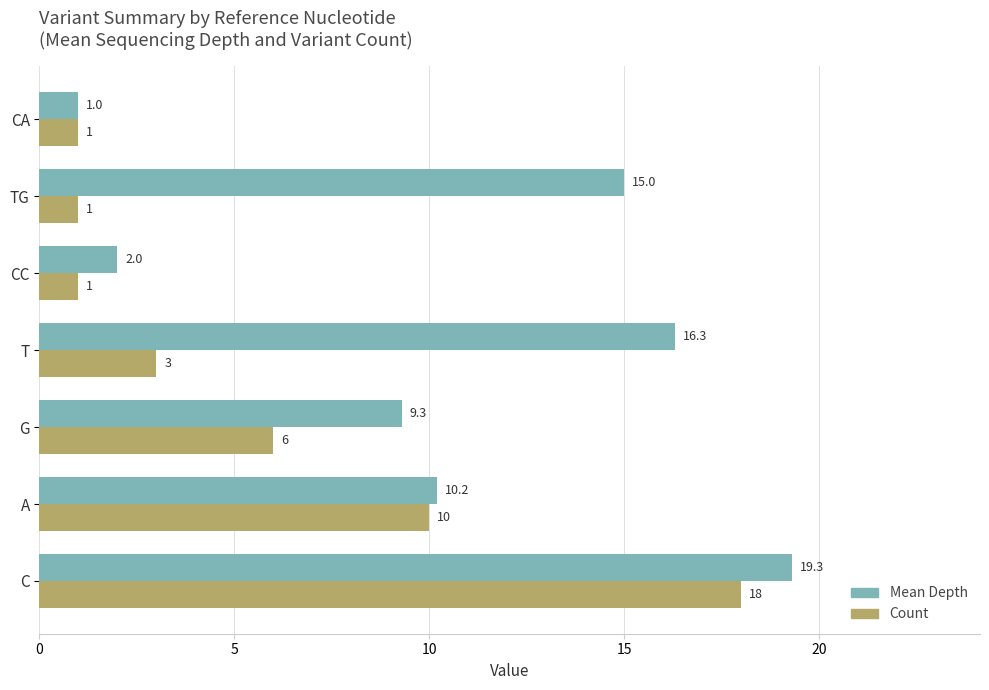

What is the difference between the highest and lowest values at CC?

1.0